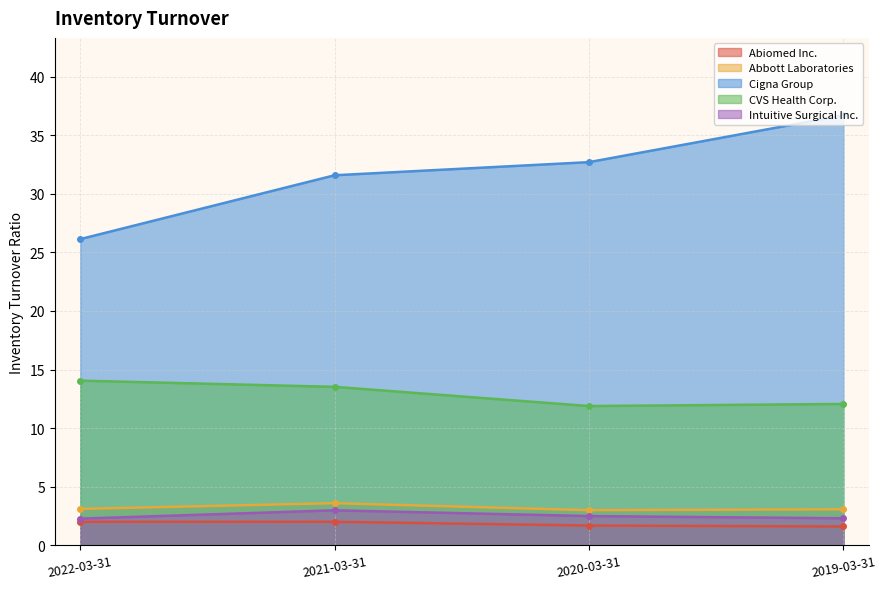

Reading left to right, what are all the values shown in this chart?

Abiomed Inc.: 2.0	2.0	1.7	1.6
Abbott Laboratories: 3.1	3.6	3.0	3.1
Cigna Group: 26.1	31.6	32.7	36.7
CVS Health Corp.: 14.1	13.5	11.9	12.1
Intuitive Surgical Inc.: 2.3	3.0	2.5	2.3